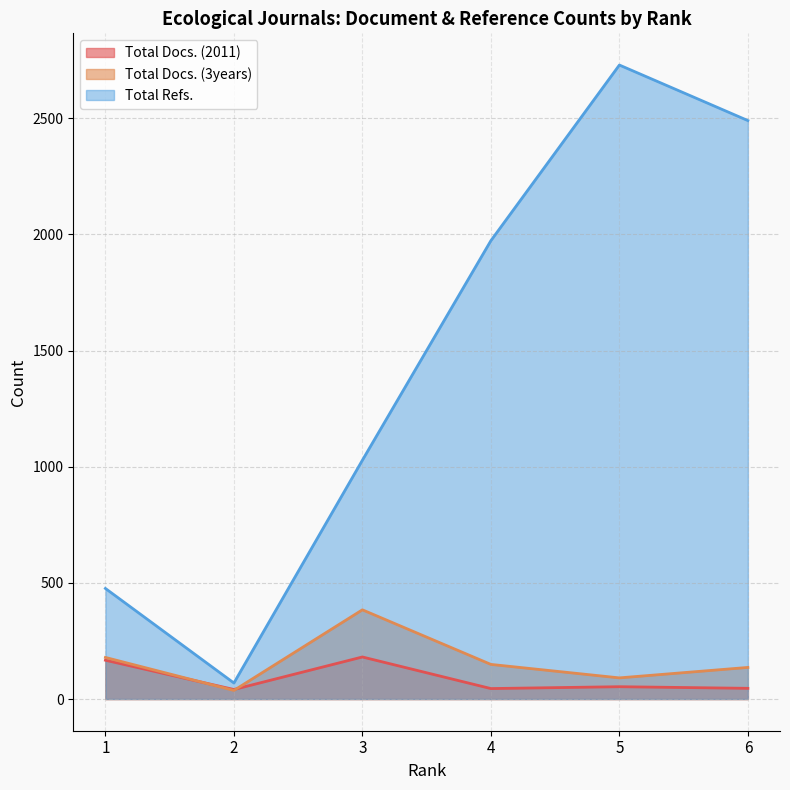

At which label is Total Docs. (2011) closest to 111?

1